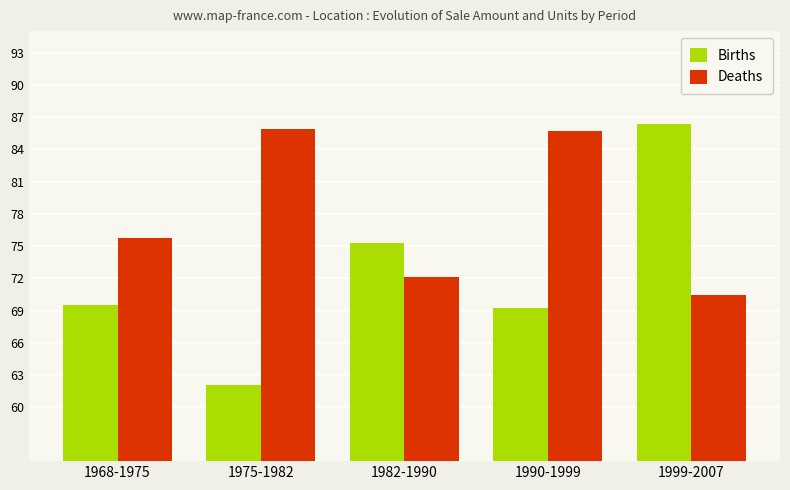

Rank the series by their maximum value, from highest to lowest.

Births, Deaths